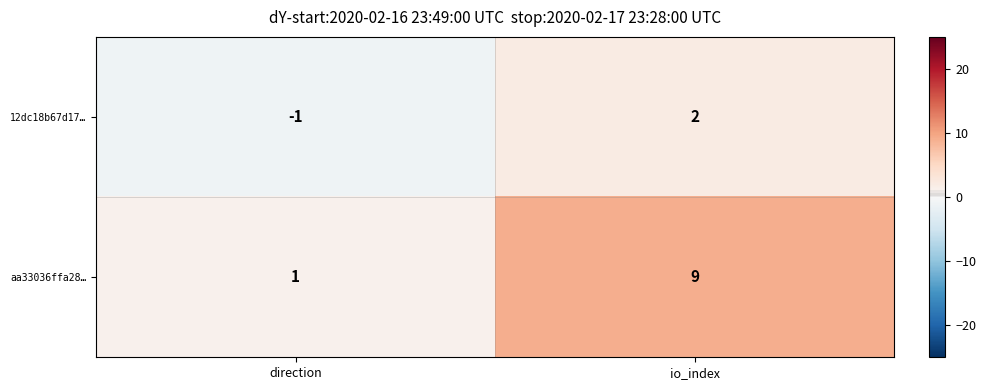

Count the number of categories in the chart.

2